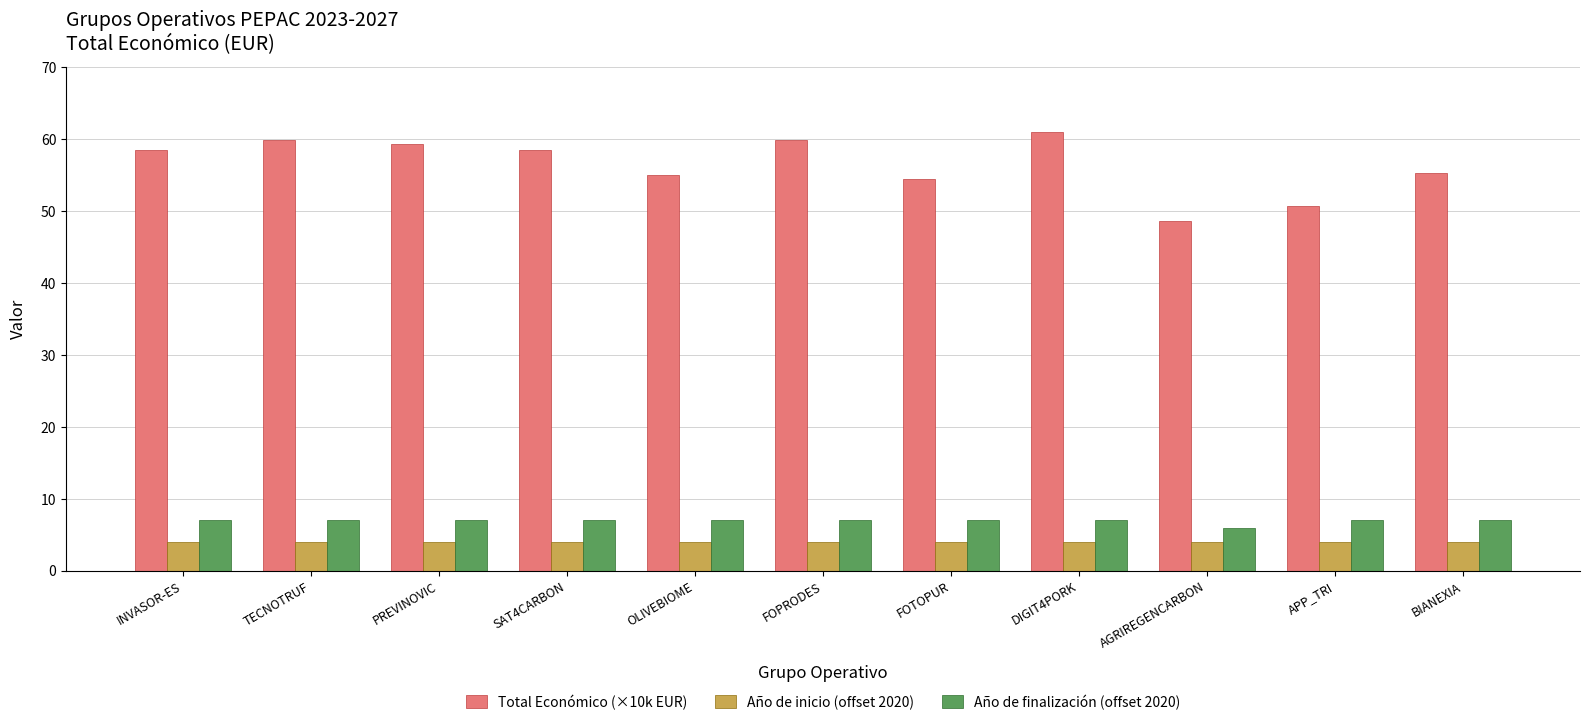

What are all the series names shown in the legend?

Total Económico (×10k EUR), Año de inicio (offset 2020), Año de finalización (offset 2020)